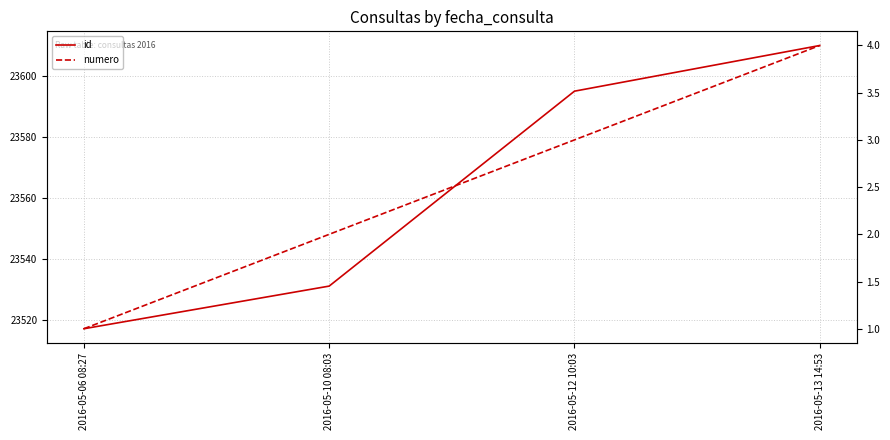

Which has a higher value, 2016-05-10 08:03 or 2016-05-13 14:53?

2016-05-13 14:53